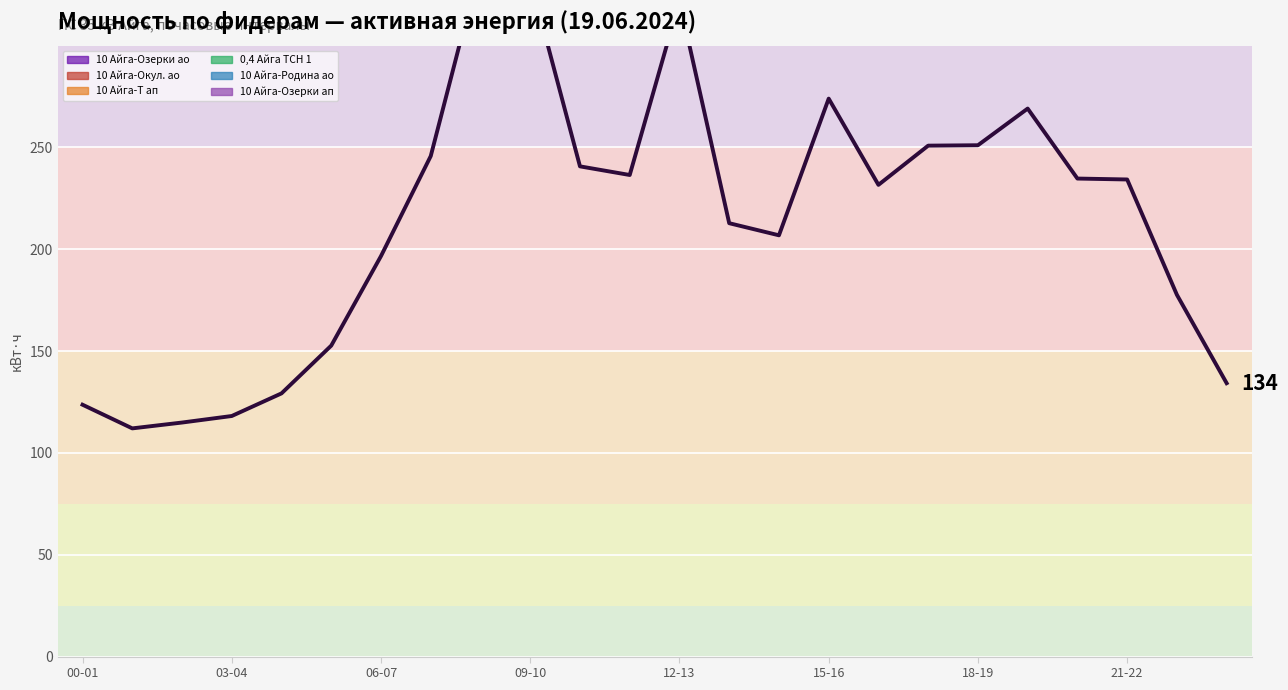

How many values are below 234?

12